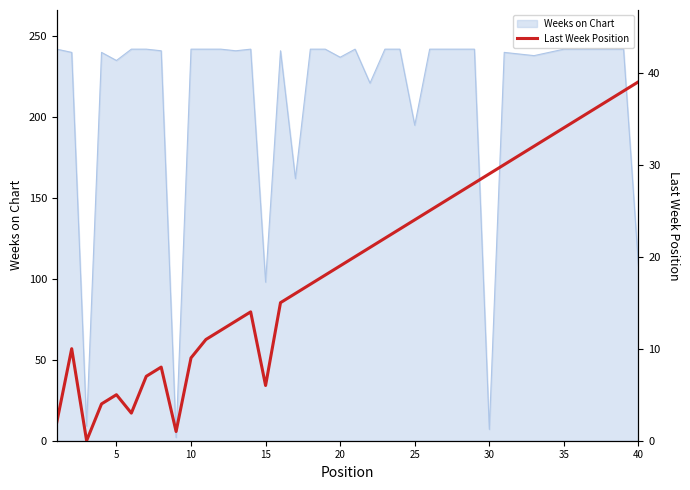

What is the maximum value for Weeks on Chart?

242